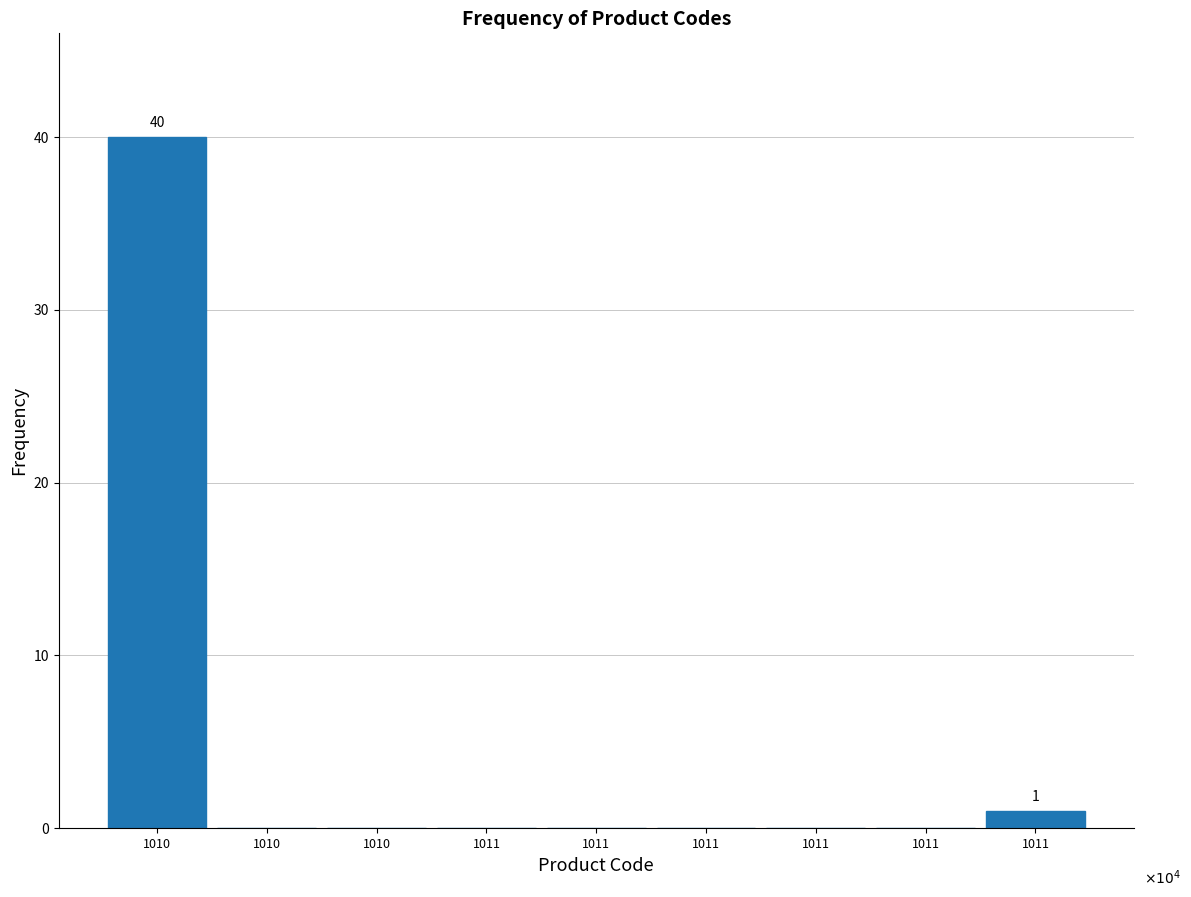

Count the number of data series in this chart.

1